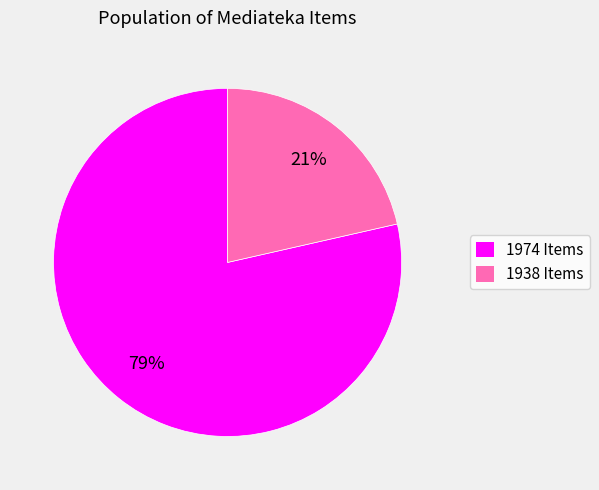

To the nearest percent, what portion does 1974 Items represent?

79%